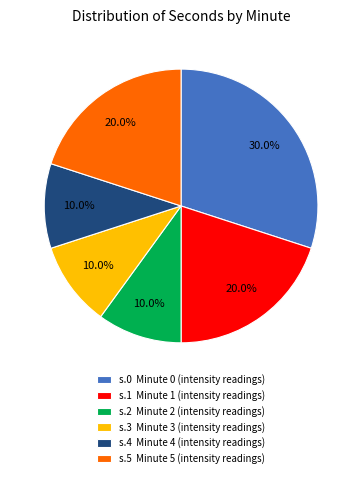

Between s.1 Minute 1 (intensity readings) and s.2 Minute 2 (intensity readings), which is larger?

s.1 Minute 1 (intensity readings)